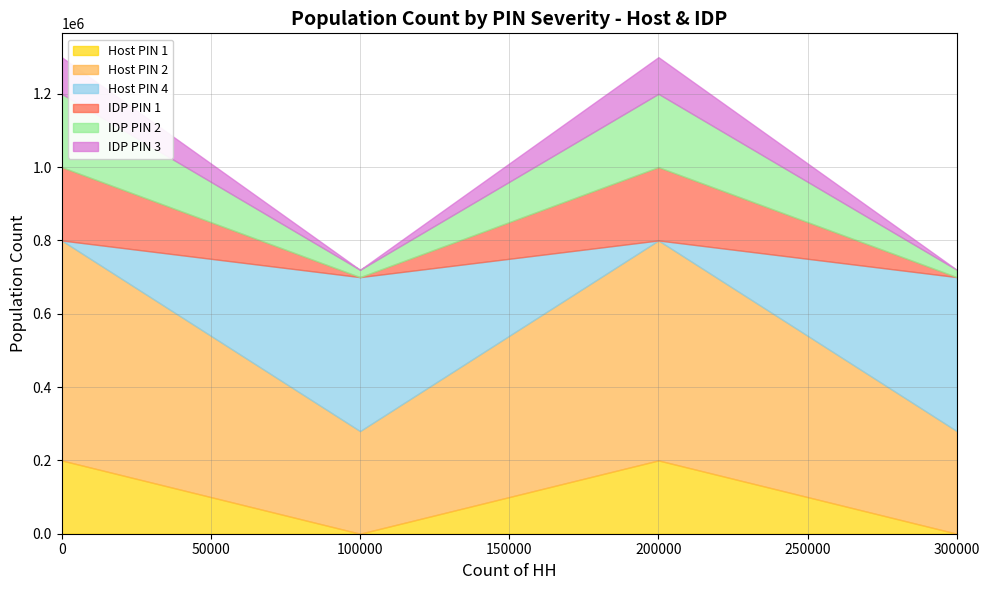

True or false: Host PIN 2 has a value of 155824 at 280000.

False